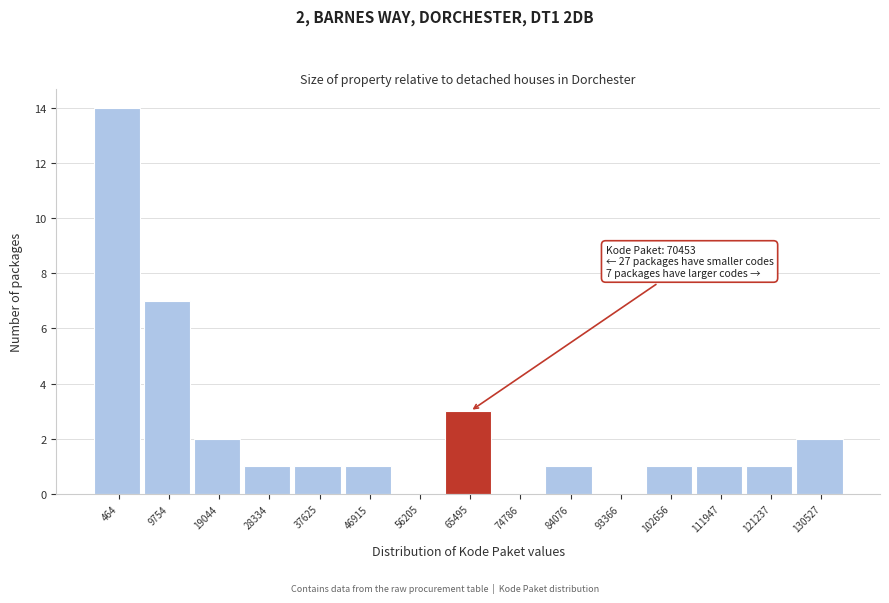

Reading left to right, transcribe all the data shown in this chart.

464=14	9754=7	19044=2	28334=1	37625=1	46915=1	56205=0	65495=3	74786=0	84076=1	93366=0	102656=1	111947=1	121237=1	130527=2